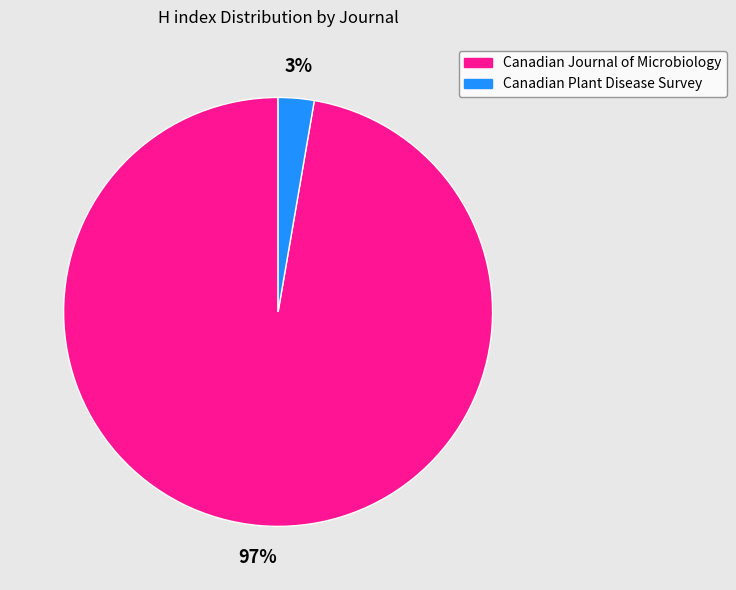

Do Canadian Journal of Microbiology and Canadian Plant Disease Survey together represent more than half of the pie?

Yes